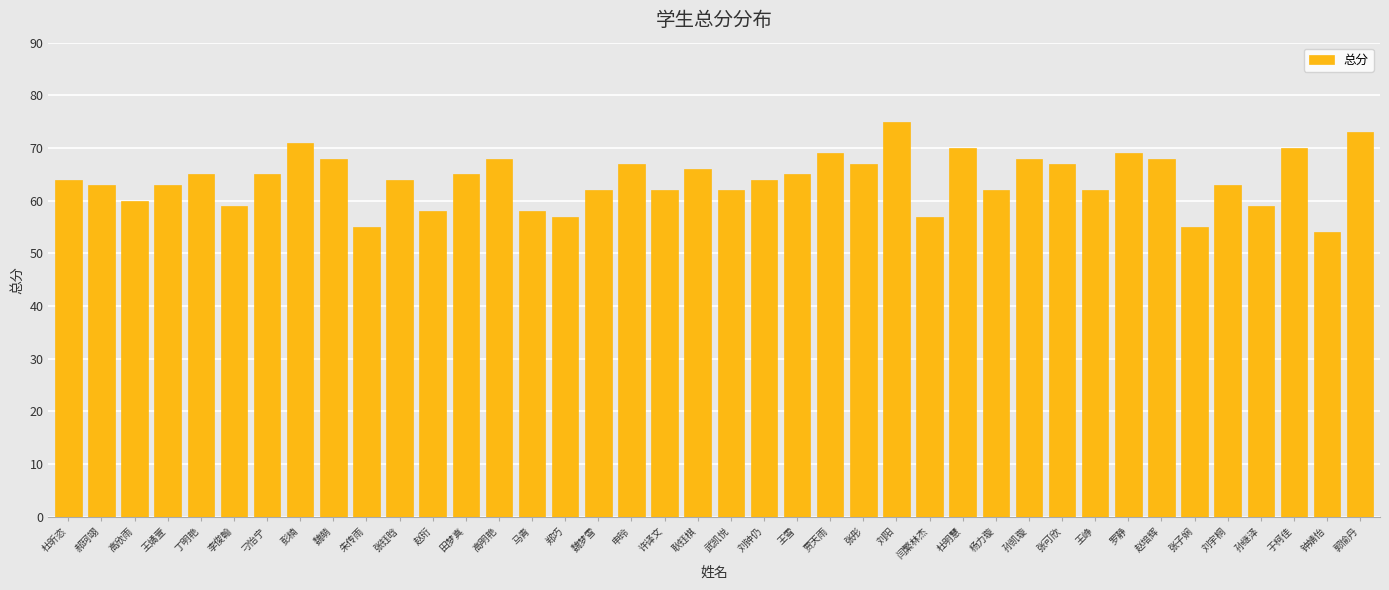

How many series are shown in this chart?

1